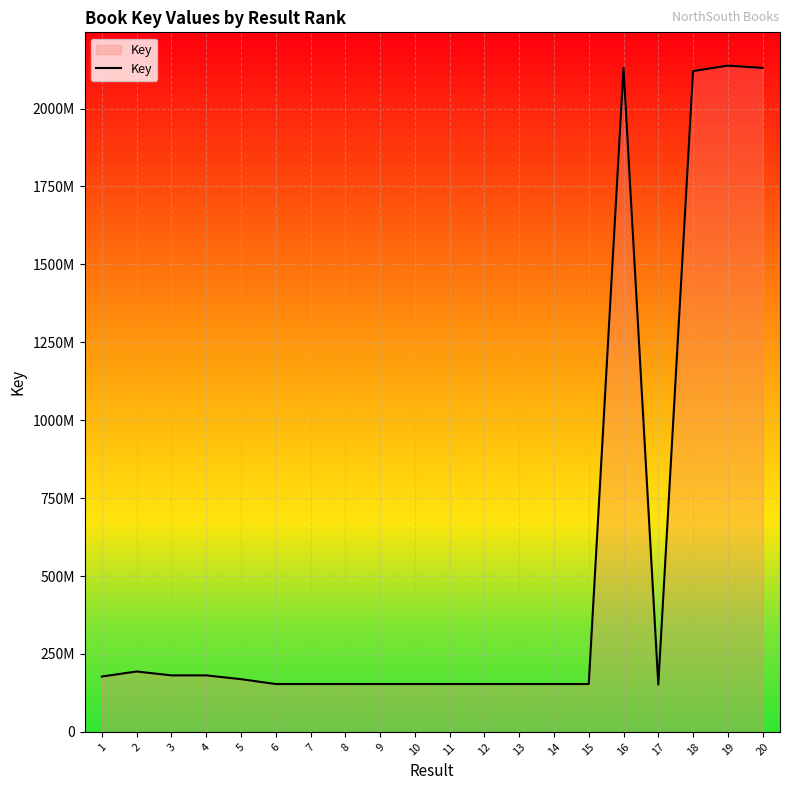

What is the greatest value displayed?

2137641560